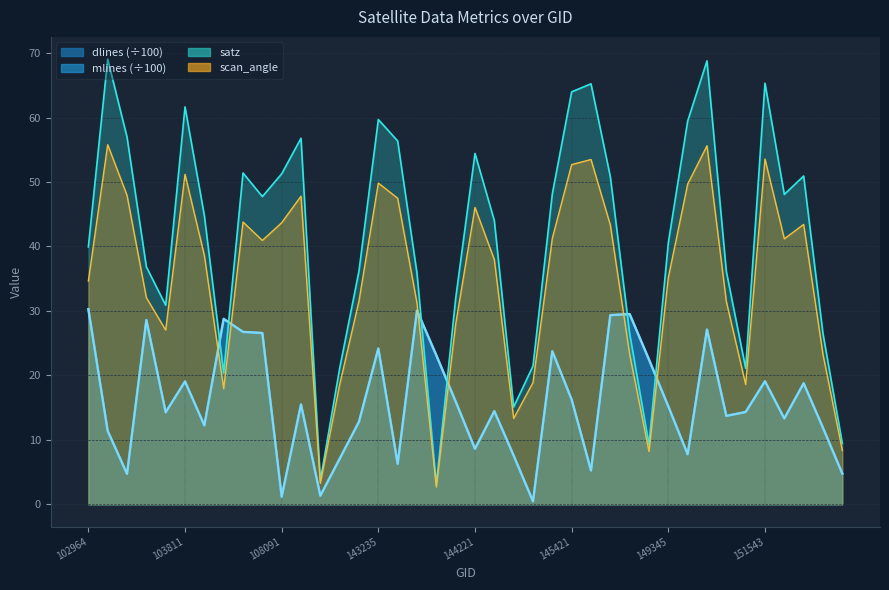

Reading right to left, list all the values displayed in this chart.

satz: 155011=9.4	154819=26.5	154621=50.9	154213=48.1	151543=65.3	151221=21.1	149921=36.1	149548=68.8	149538=59.5	149345=40.6	149155=9.3	148951=26.5	145624=50.8	145435=65.2	145421=64.0	145227=48.2	145028=21.4	144831=15.1	144634=44.0	144221=54.4	144028=31.9	143835=3.0	143639=35.8	143444=56.4	143235=59.7	134402=36.2	132746=21.1	109321=3.7	108974=56.8	108091=51.3	107731=47.7	104522=51.4	104162=20.4	103928=44.8	103811=61.6	103566=30.9	103330=36.8	103211=57.0	103092=69.1	102964=39.9
scan_angle: 155011=8.4	154819=23.2	154621=43.4	154213=41.2	151543=53.6	151221=18.6	149921=31.5	149548=55.6	149538=49.7	149345=35.2	149155=8.2	148951=23.3	145624=43.3	145435=53.5	145421=52.7	145227=41.3	145028=18.9	144831=13.3	144634=38.0	144221=46.1	144028=27.9	143835=2.7	143639=31.2	143444=47.5	143235=49.8	134402=31.6	132746=18.6	109321=3.3	108974=47.8	108091=43.7	107731=40.9	104522=43.8	104162=17.9	103928=38.6	103811=51.2	103566=27.0	103330=32.1	103211=47.9	103092=55.8	102964=34.6
dlines: 155011=4.8	154819=11.9	154621=18.8	154213=13.3	151543=19.1	151221=14.3	149921=13.7	149548=27.1	149538=7.8	149345=15.2	149155=22.4	148951=29.5	145624=29.3	145435=5.2	145421=16.2	145227=23.7	145028=0.5	144831=7.6	144634=14.5	144221=8.6	144028=16.0	143835=23.1	143639=30.1	143444=6.3	143235=24.1	134402=12.8	132746=7.1	109321=1.3	108974=15.5	108091=1.2	107731=26.6	104522=26.7	104162=28.8	103928=12.2	103811=19.1	103566=14.3	103330=28.6	103211=4.7	103092=11.4	102964=30.3
mlines: 155011=4.8	154819=11.9	154621=18.8	154213=13.3	151543=19.1	151221=14.3	149921=13.7	149548=27.1	149538=7.8	149345=15.2	149155=22.4	148951=29.5	145624=29.4	145435=5.2	145421=16.2	145227=23.8	145028=0.5	144831=7.6	144634=14.5	144221=8.6	144028=15.9	143835=23.1	143639=30.1	143444=6.3	143235=24.2	134402=12.8	132746=7.1	109321=1.3	108974=15.5	108091=1.2	107731=26.6	104522=26.8	104162=28.8	103928=12.2	103811=19.1	103566=14.3	103330=28.6	103211=4.7	103092=11.4	102964=30.3